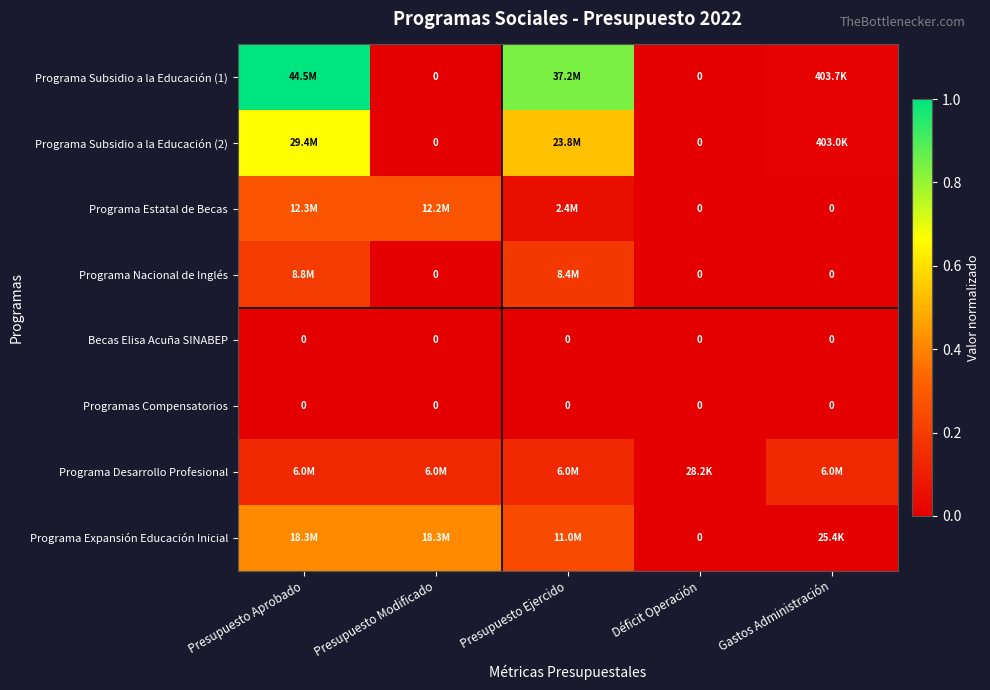

Which category has the lowest value across all series?

Presupuesto Modificado